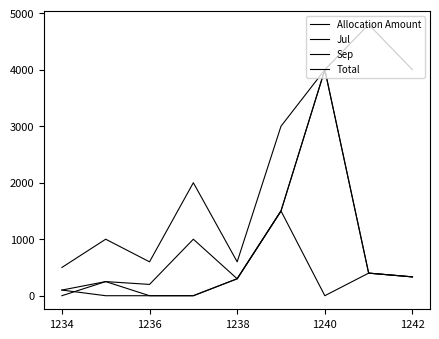

Does the chart have visible grid lines?

No